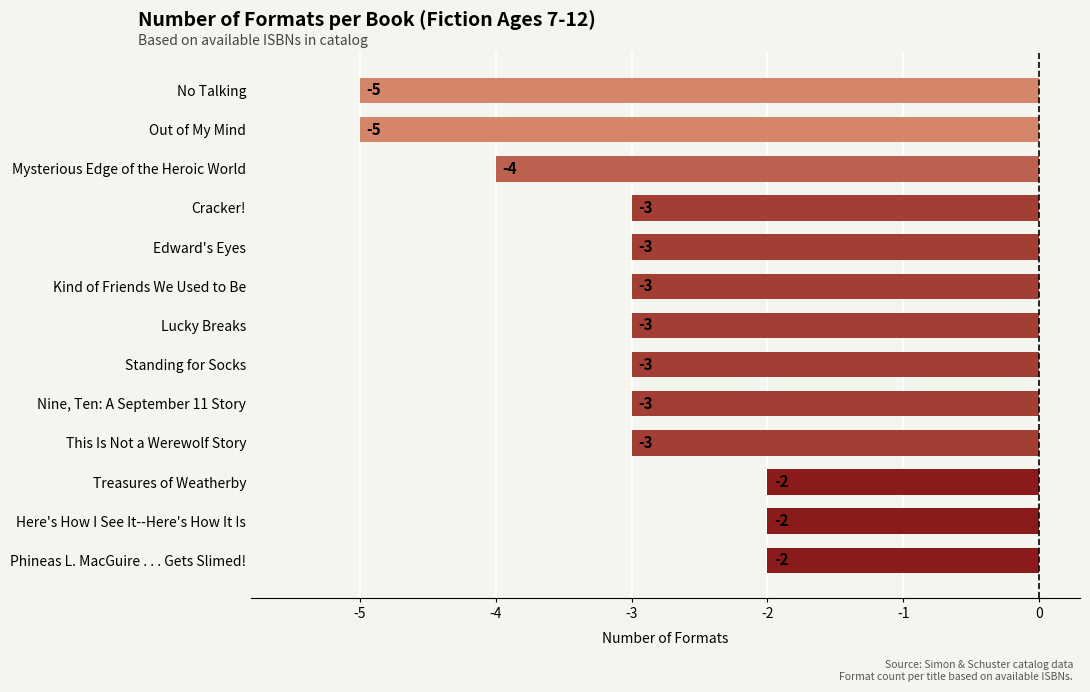

What is the greatest value displayed?

-2